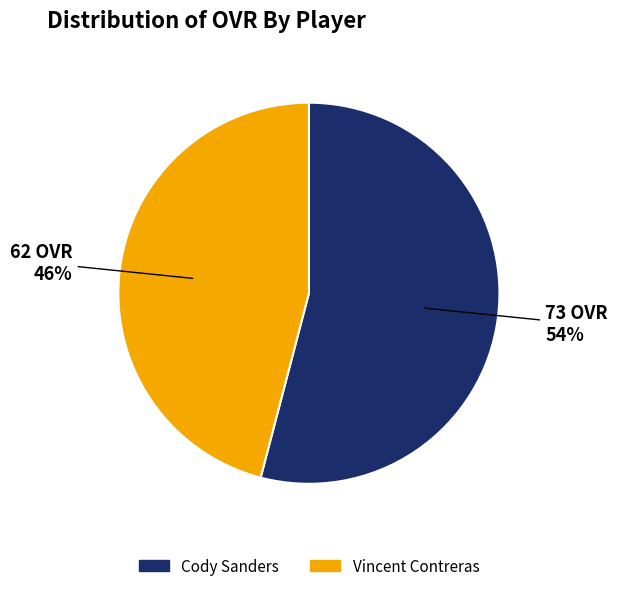

Is the sum of Vincent Contreras and Cody Sanders greater than half?

Yes